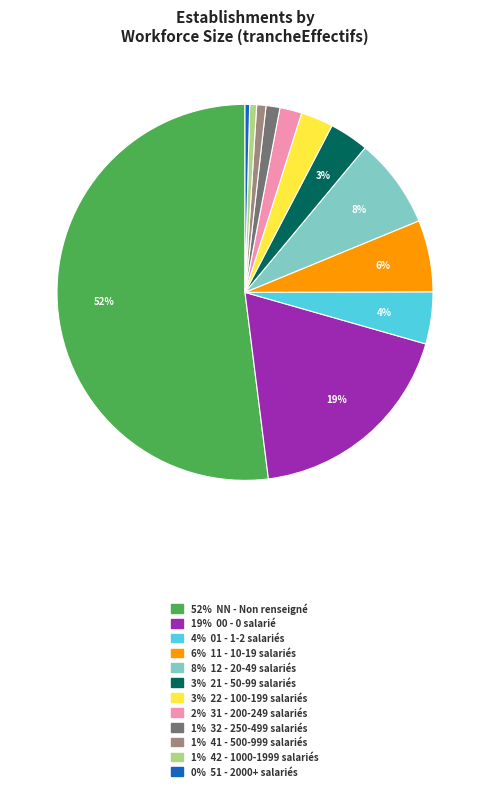

Does any single category account for the majority?

Yes